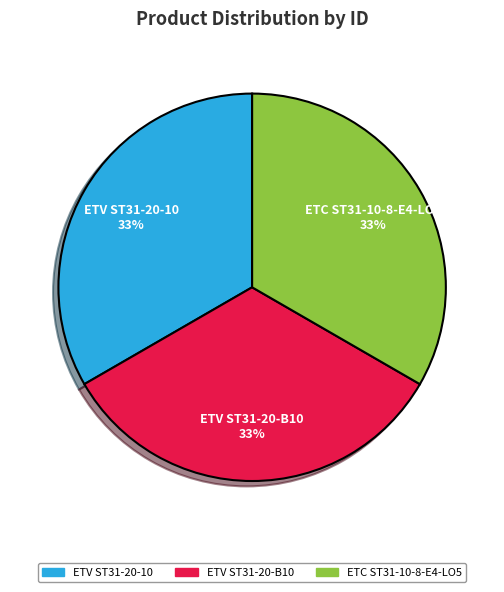

Approximately how many times larger is the value at ETV ST31-20-B10 compared to ETV ST31-20-10?

1.0